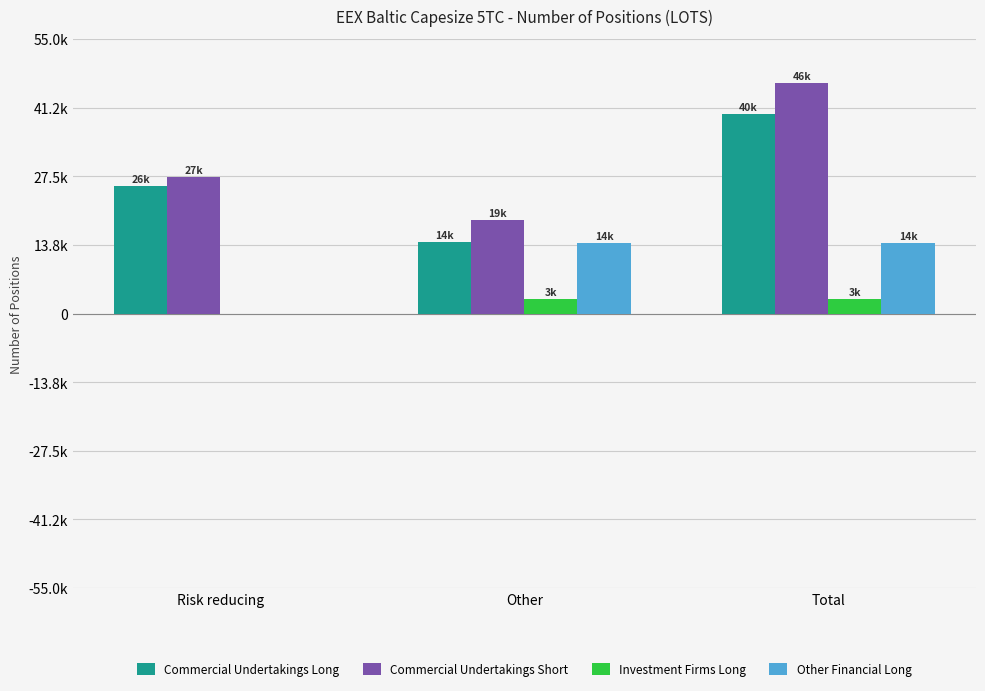

At which label does Investment Firms Long reach its peak?

Other